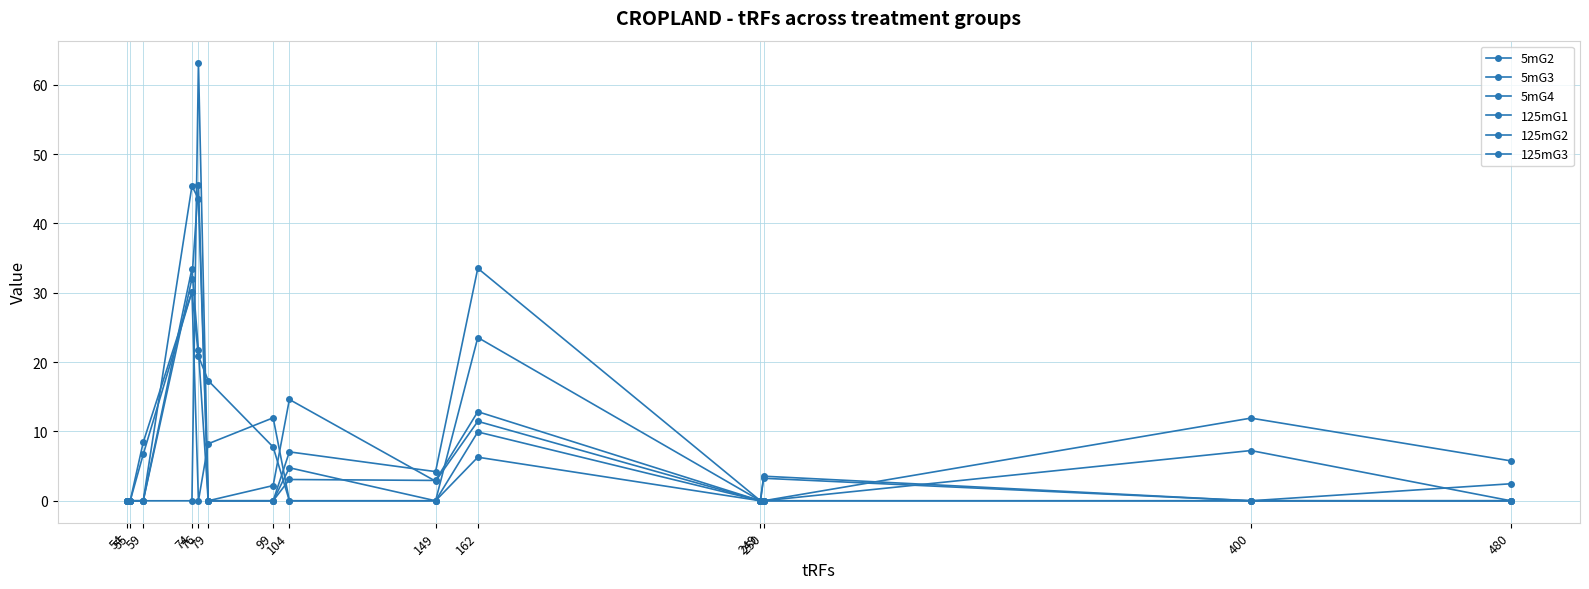

True or false: 125mG1 has a value of 17.4 at 74.

False